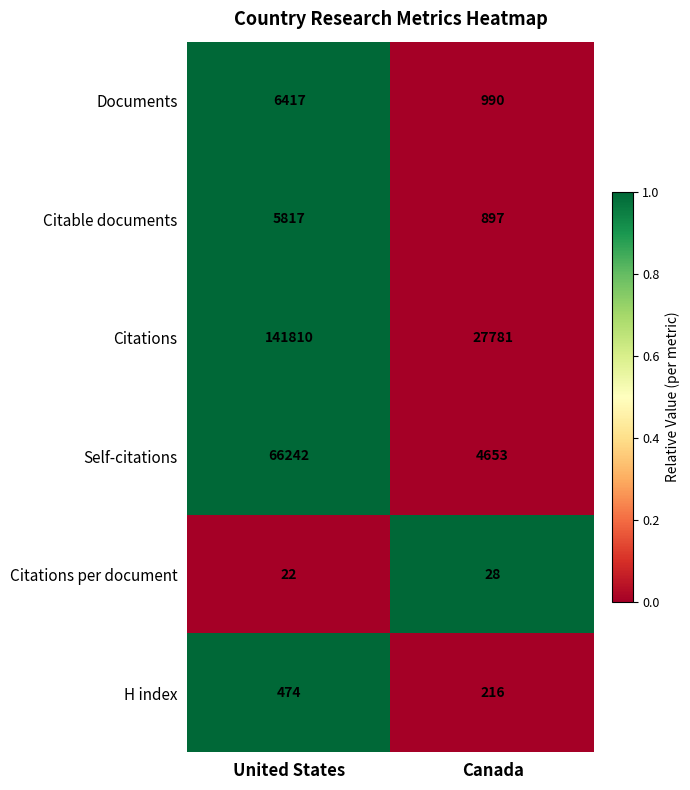

Which category has the highest value across all series?

United States